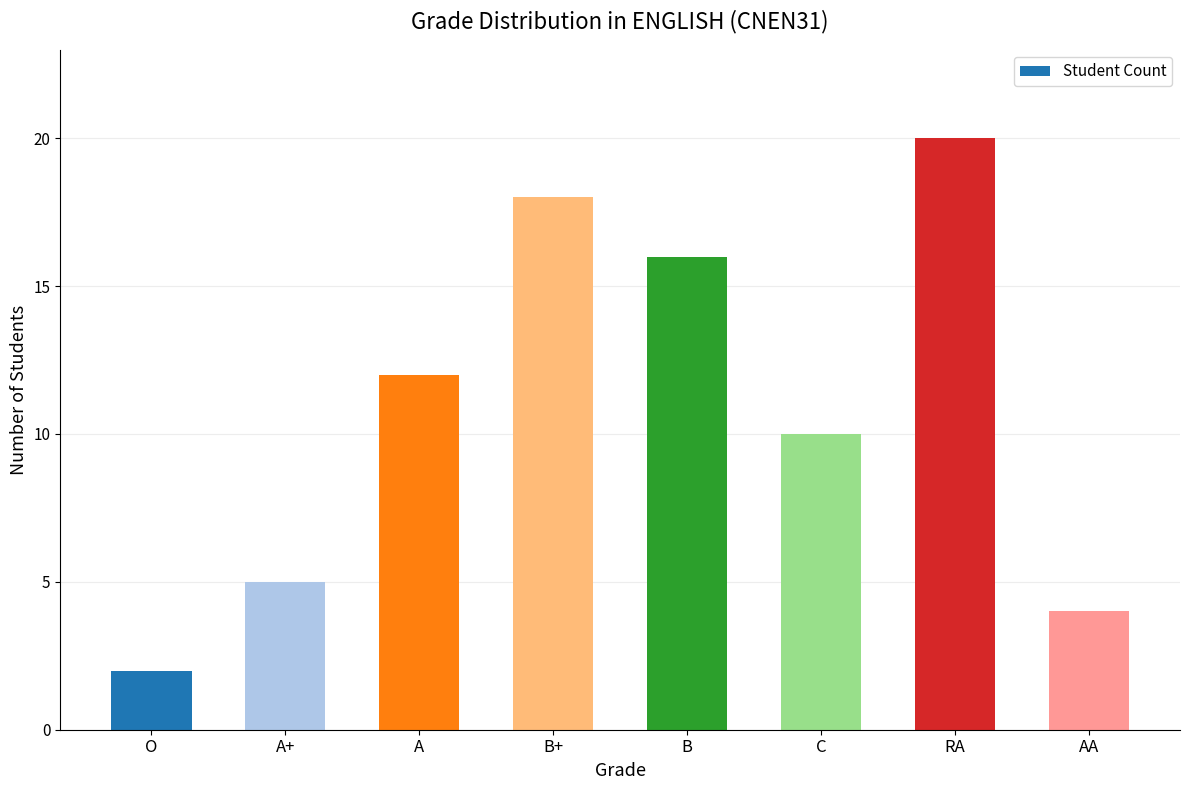

True or false: the data shows 4 at AA.

True